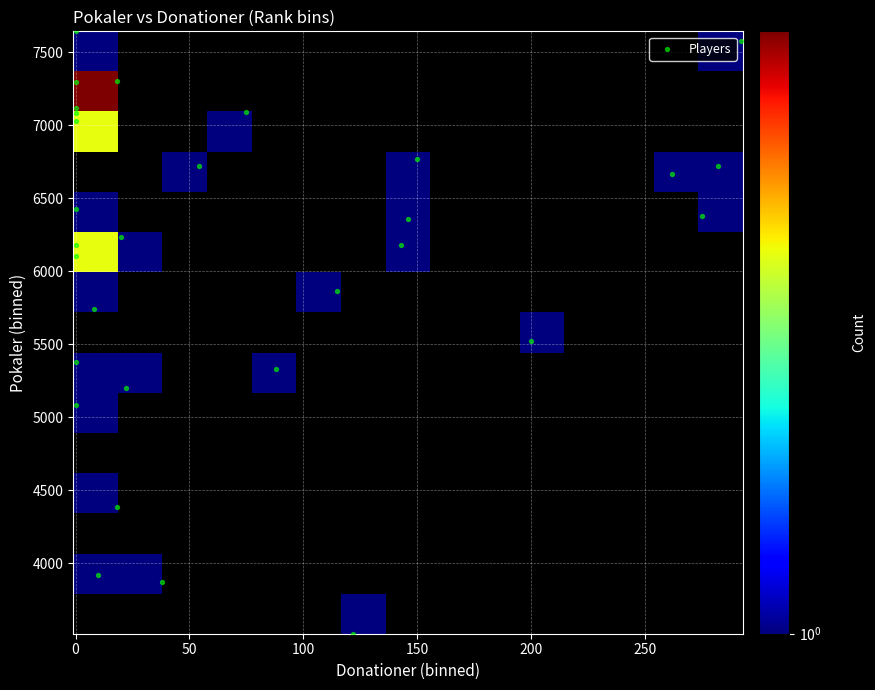

Reading left to right, extract all data points from this chart.

1: 0	7644
2: 292	7579
3: 18	7305
4: 0	7298
5: 0	7122
6: 75	7091
7: 0	7085
8: 0	7030
9: 150	6767
10: 282	6721
11: 54	6720
12: 262	6664
13: 0	6429
14: 275	6378
15: 146	6360
16: 20	6237
17: 0	6183
18: 143	6181
19: 0	6107
20: 115	5865
21: 8	5745
22: 200	5524
23: 0	5377
24: 88	5329
25: 22	5200
26: 0	5086
27: 18	4384
28: 10	3916
29: 38	3869
30: 122	3518